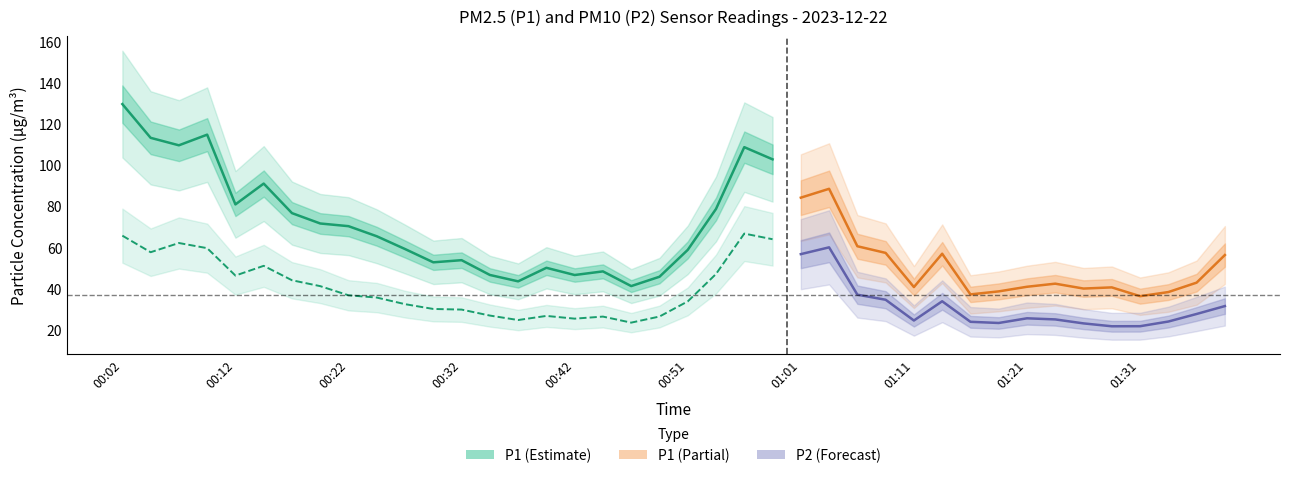

How many values in the P1 series are below 56?

19